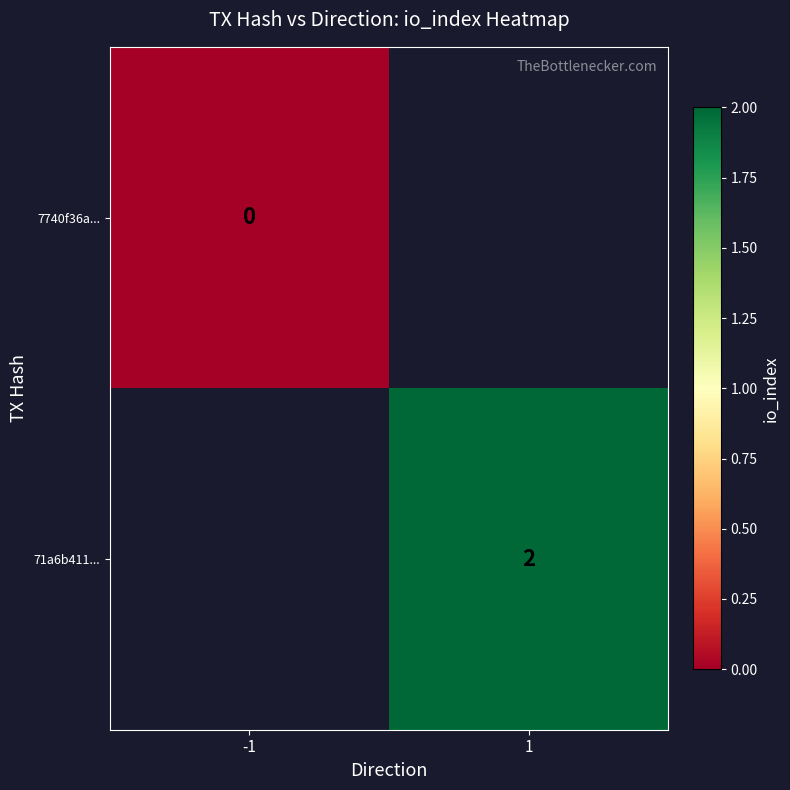

Which category has the highest value across all series?

1